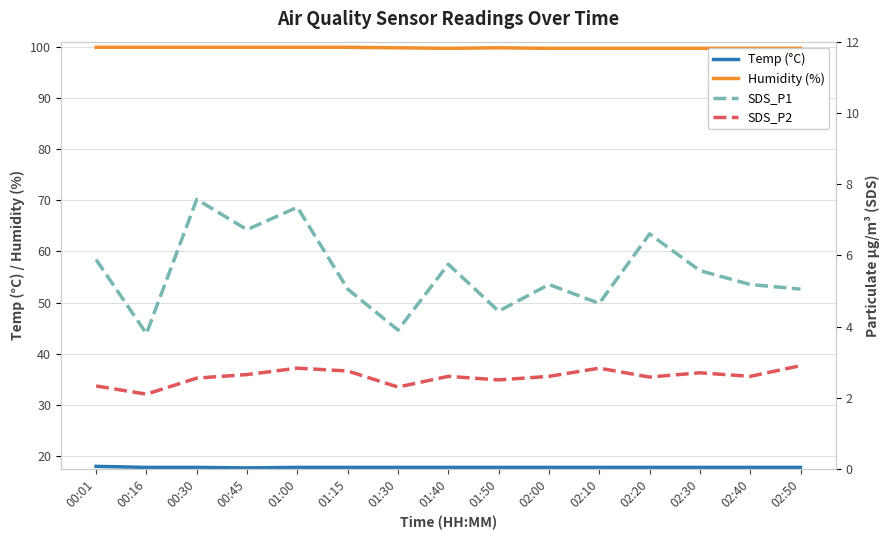

What is the average value of the SDS_P1 series?

5.5